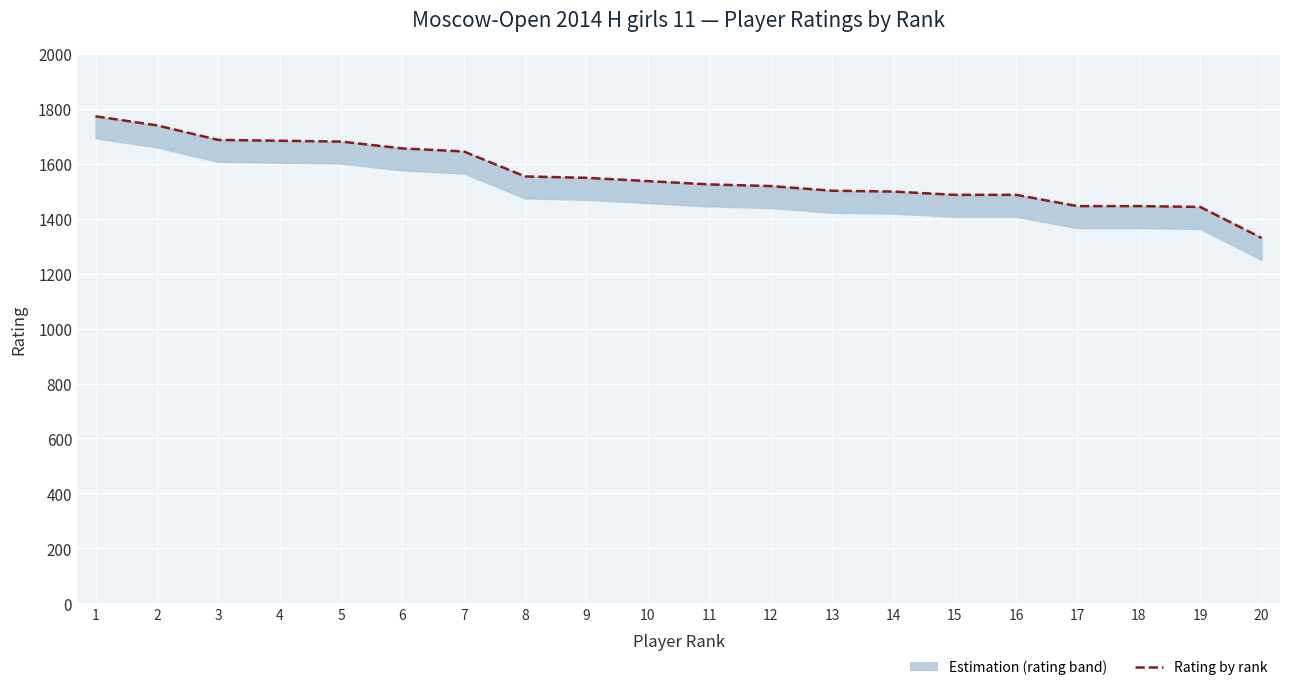

Between 8 and 20, which is larger?

8